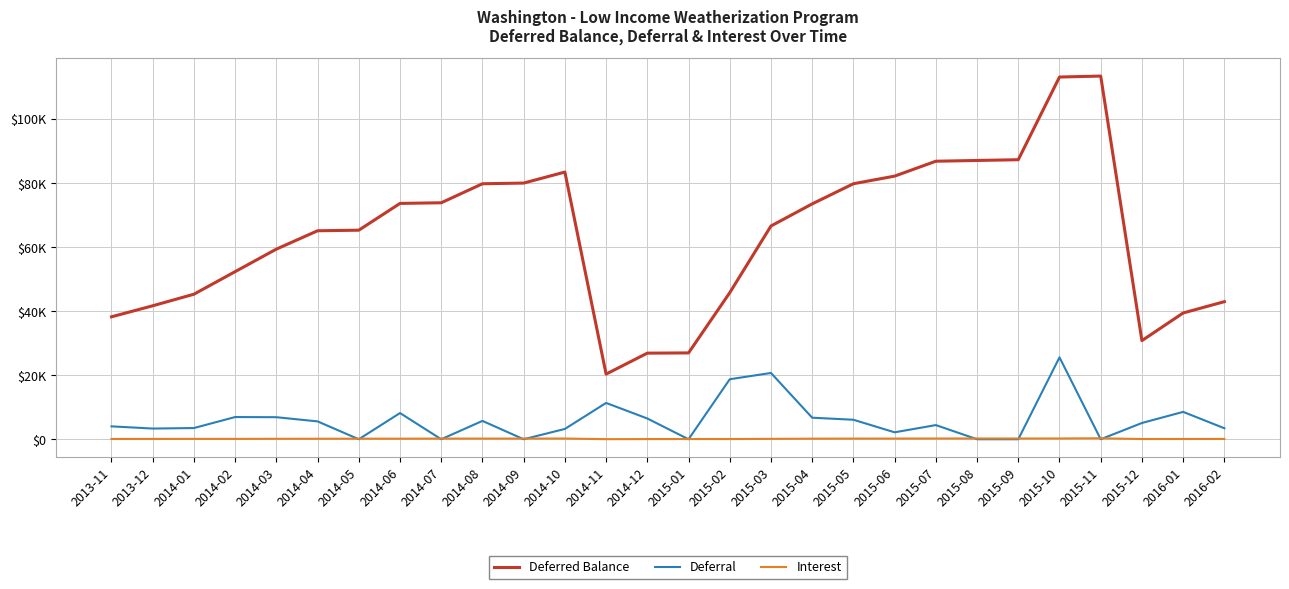

Reading right to left, what are all the values shown in this chart?

Deferred Balance: 42979.5	39442.6	30806.4	113449.7	113147.4	87318.0	87085.4	86845.7	82193.9	79815.7	73521.9	66613.3	45780.8	26969.5	26895.3	20354.3	83463.6	80022.6	79809.4	73872.2	73668.9	65306.0	65126.3	59389.3	52358.6	45308.4	41692.4	38245.4
Deferral: 3435.1	8551.1	5078.9	0.0	25588.4	0.0	0.0	4424.9	2165.0	6090.9	6730.6	20706.1	18744.1	0.0	6484.8	11345.7	3220.1	0.0	5733.3	0.0	8188.4	0.0	5578.4	6886.1	6937.3	3500.9	3341.4	4026.5
Interest: 101.8	85.0	70.8	302.2	241.0	232.6	239.7	226.9	213.2	202.9	177.9	126.4	67.2	74.2	56.2	24.0	220.9	213.2	203.9	203.3	174.4	179.8	158.6	144.5	113.0	115.1	105.6	91.2